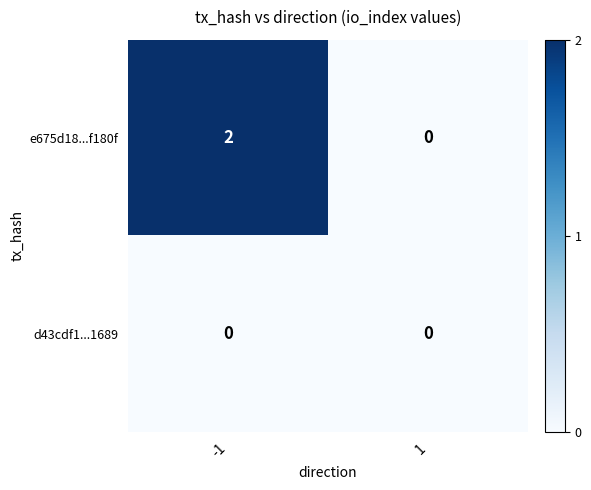

List the series in order of their overall mean, lowest first.

d43cdf1...1689, e675d18...f180f